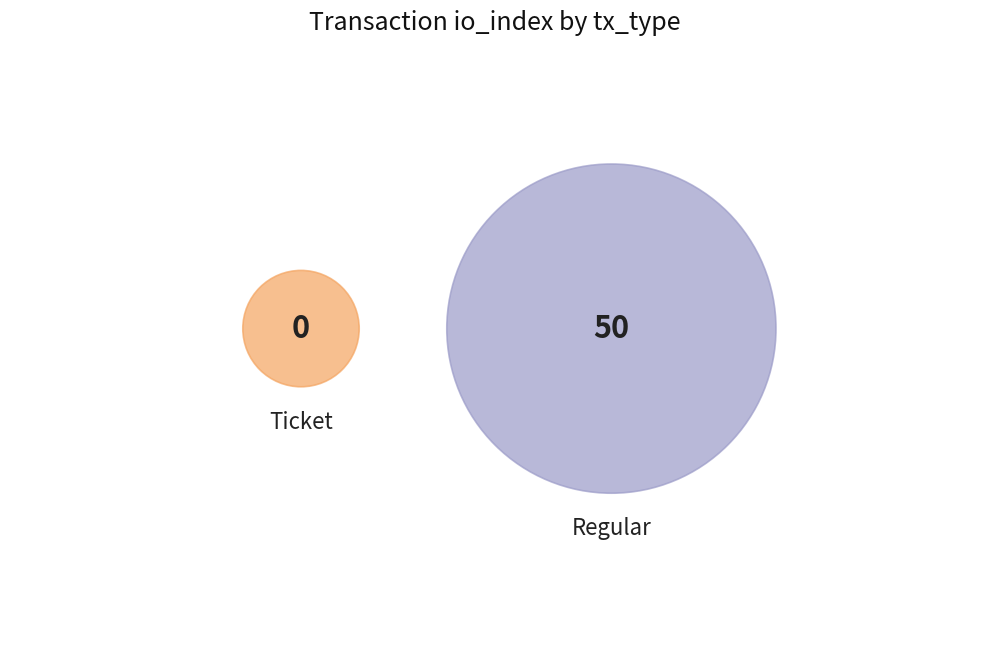

How many segments does this pie chart have?

2